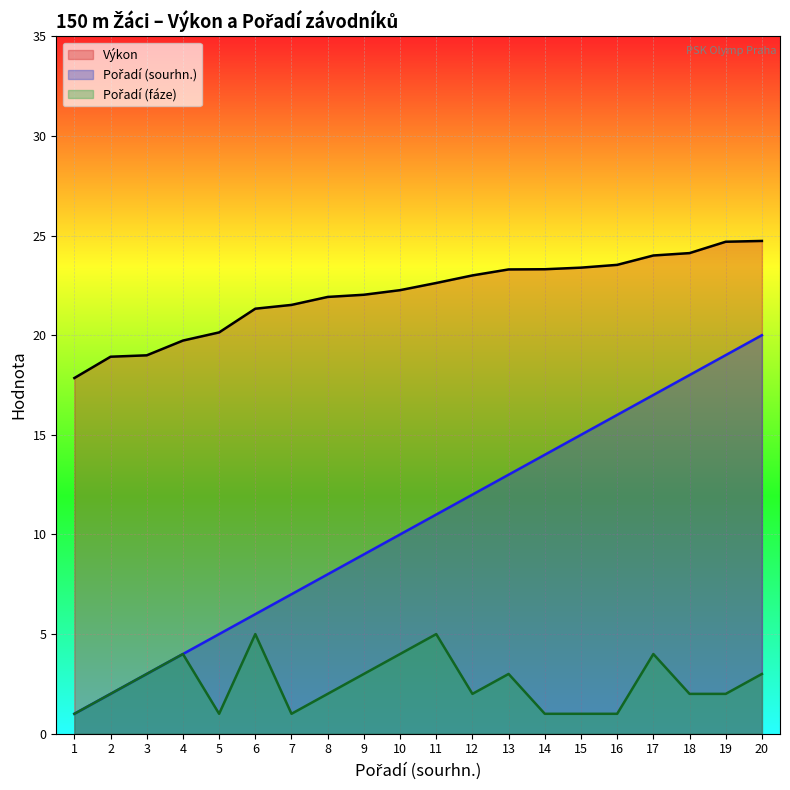

True or false: Pořadí (sourhn.) has more than 1 points higher than both neighbors.

False